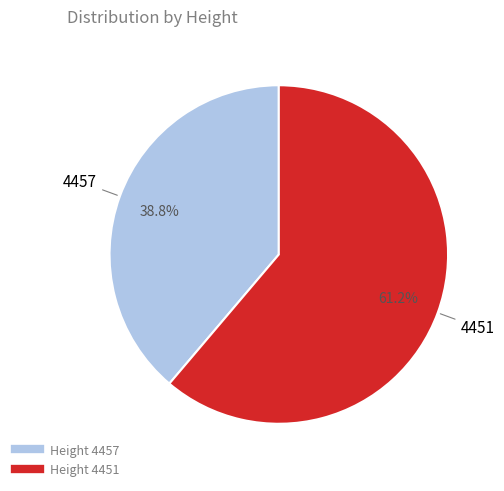

Is there a majority slice in this chart?

Yes